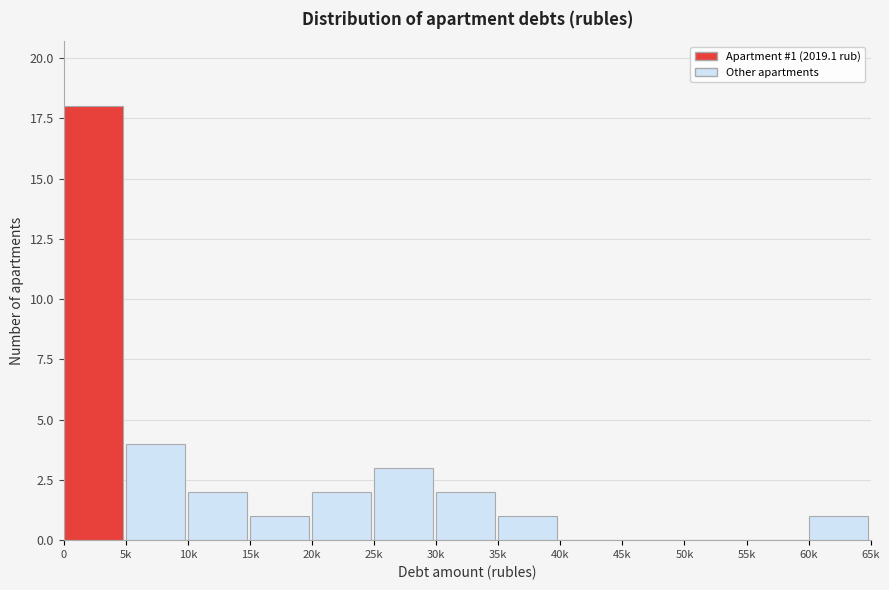

Reading left to right, extract all data points from this chart.

0=18	5k=4	10k=2	15k=1	20k=2	25k=3	30k=2	35k=1	40k=0	45k=0	50k=0	55k=0	60k=1